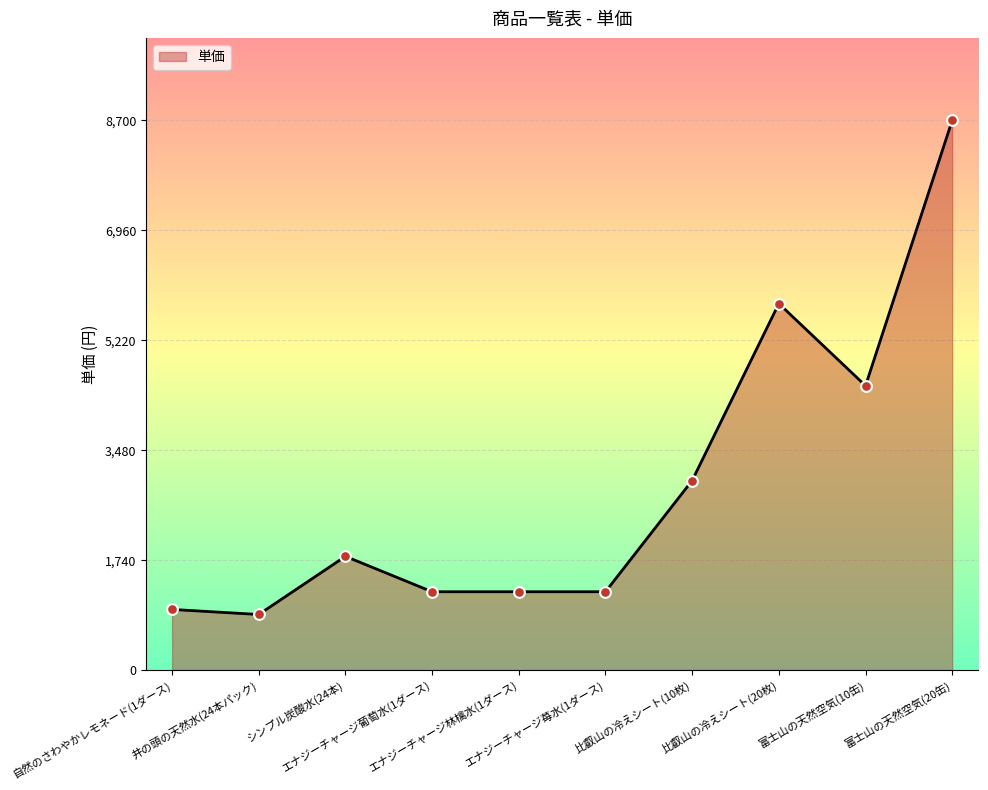

Which has a higher value, 比叡山の冷えシート(10枚) or 比叡山の冷えシート(20枚)?

比叡山の冷えシート(20枚)